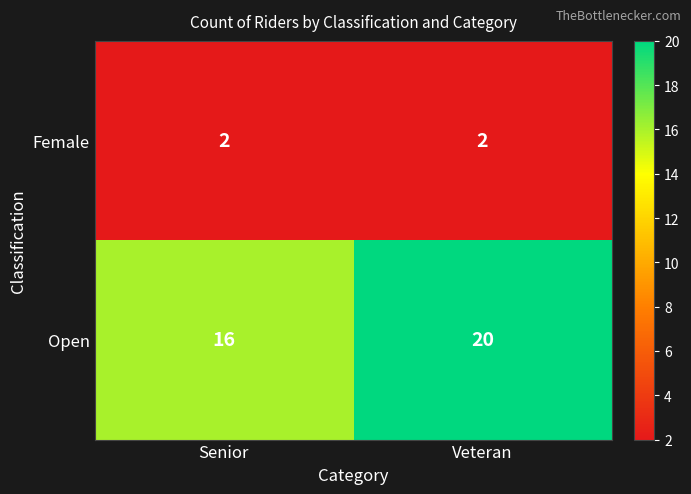

Which series has the largest range (max minus min)?

Open